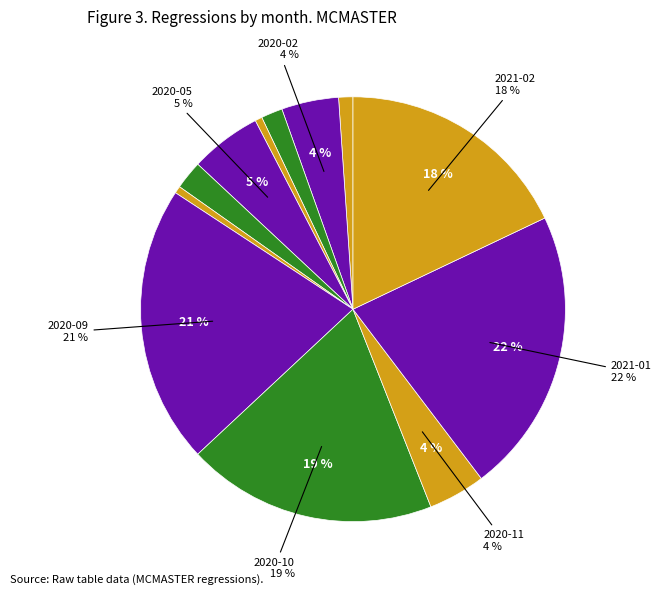

Which slice is the smallest?

2020-06